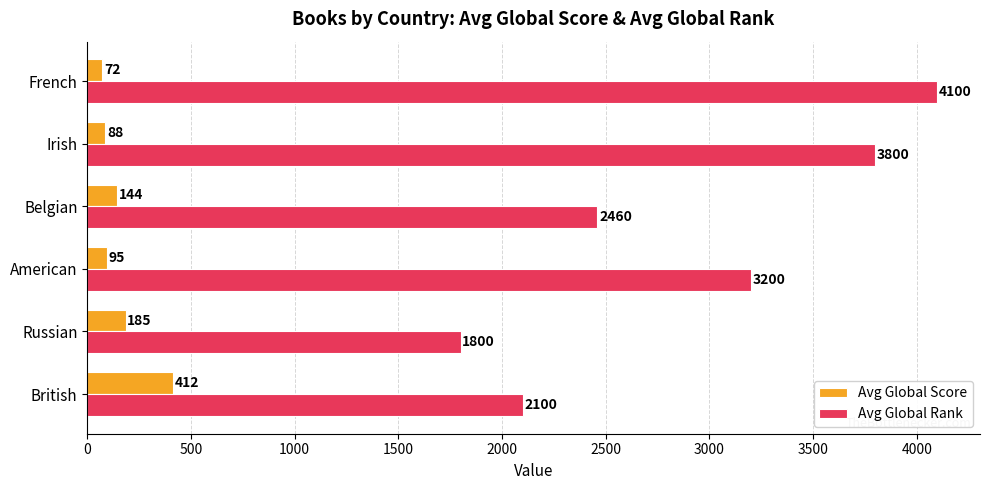

What is the difference between the maximum and second lowest values in the Avg Global Rank series?

2000